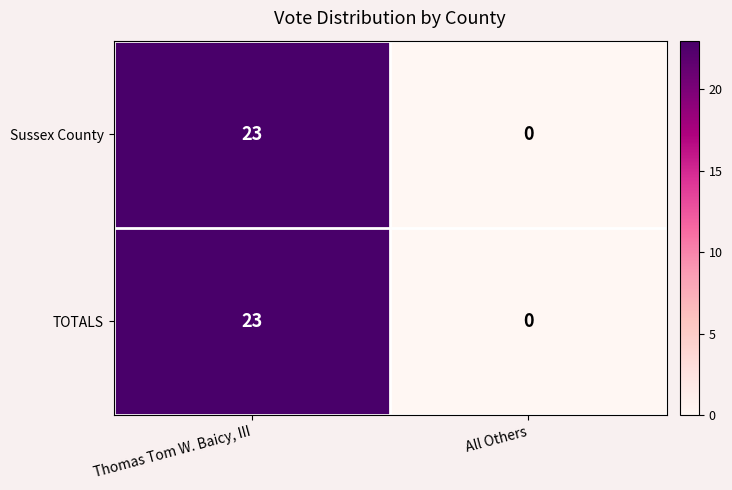

Reading left to right, transcribe all the data shown in this chart.

Sussex County: Thomas Tom W. Baicy, III=23	All Others=0
TOTALS: Thomas Tom W. Baicy, III=23	All Others=0